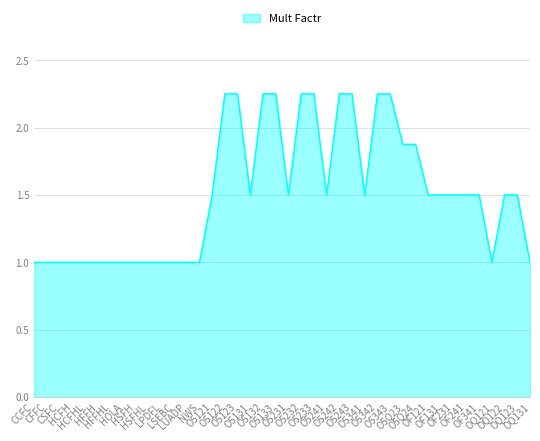

What is the minimum value shown in the chart?

1.0